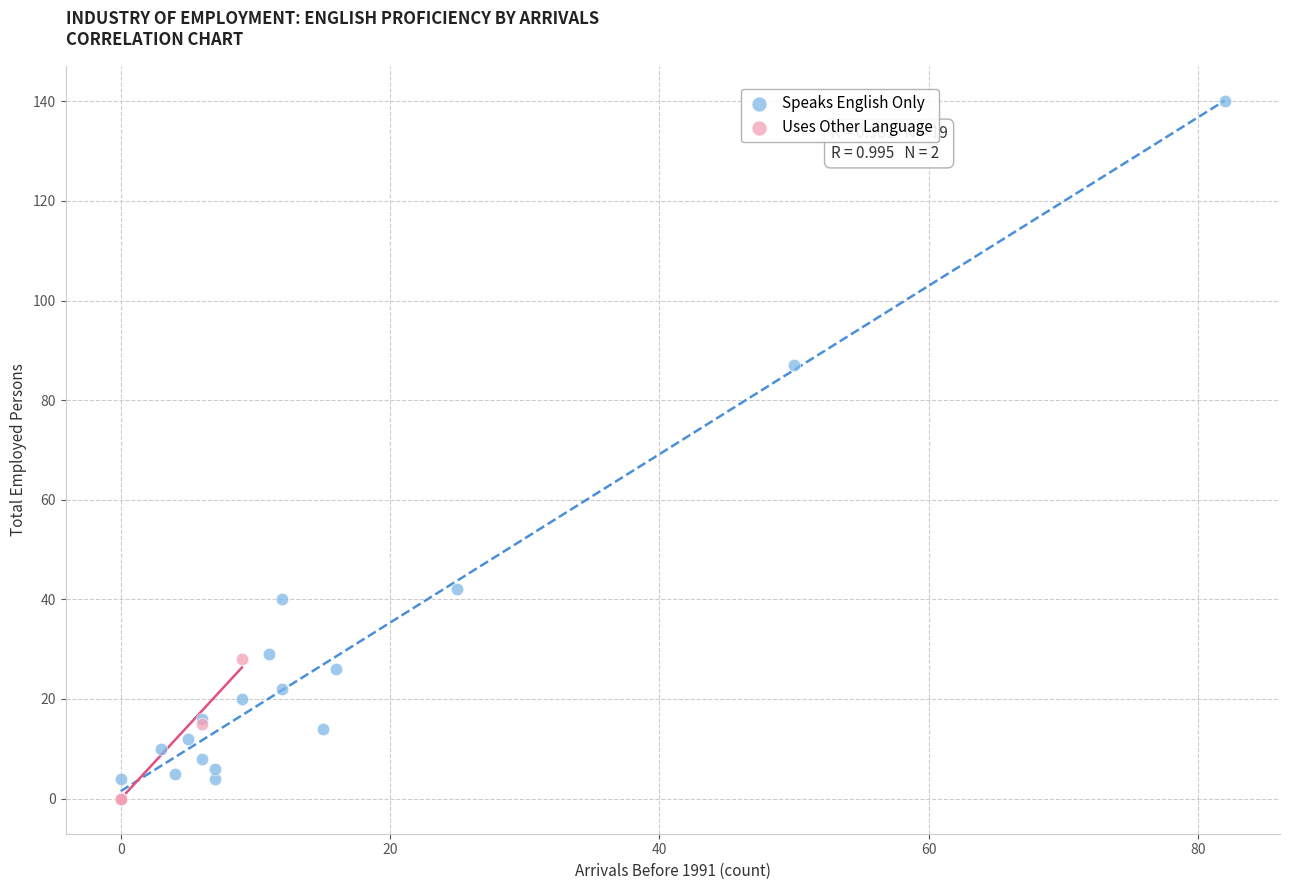

Which series has the widest spread of Y values?

Speaks English Only